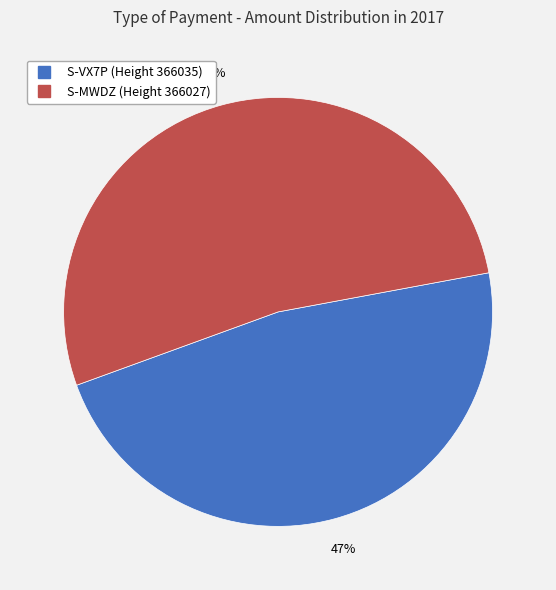

To the nearest percent, what is the average slice percentage?

50%